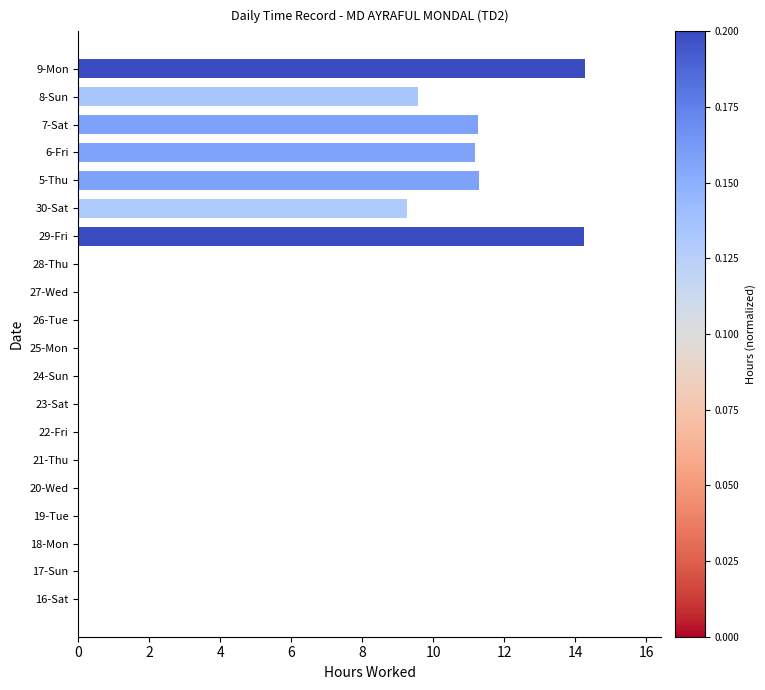

What is the greatest value displayed?

14.3